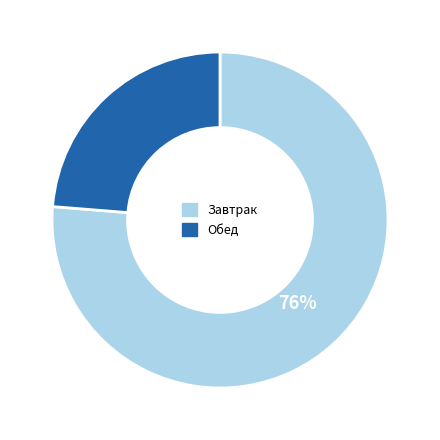

Rank the categories by value from lowest to highest.

Обед, Завтрак